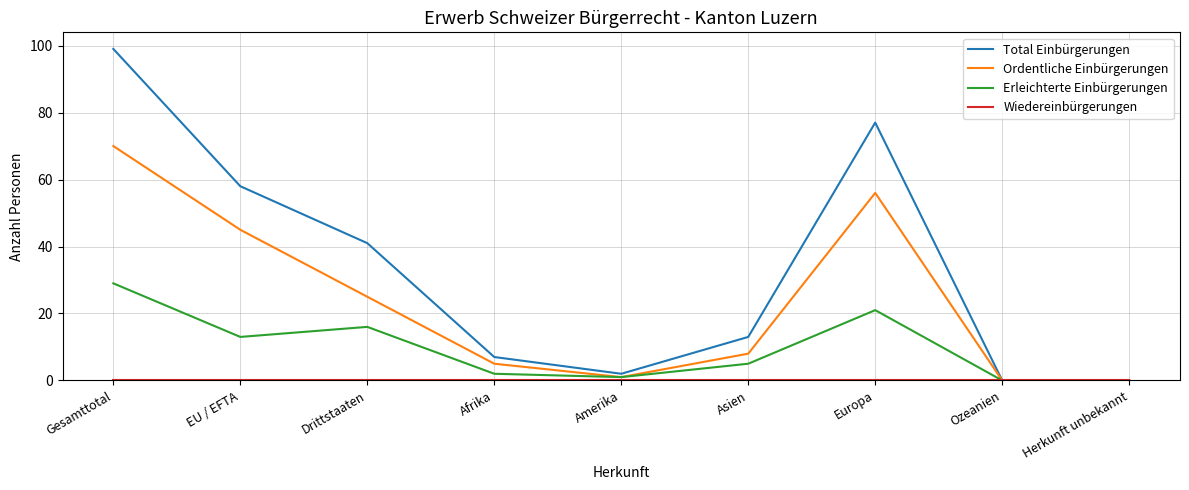

How many values in the Total Einbürgerungen series are below 13?

4